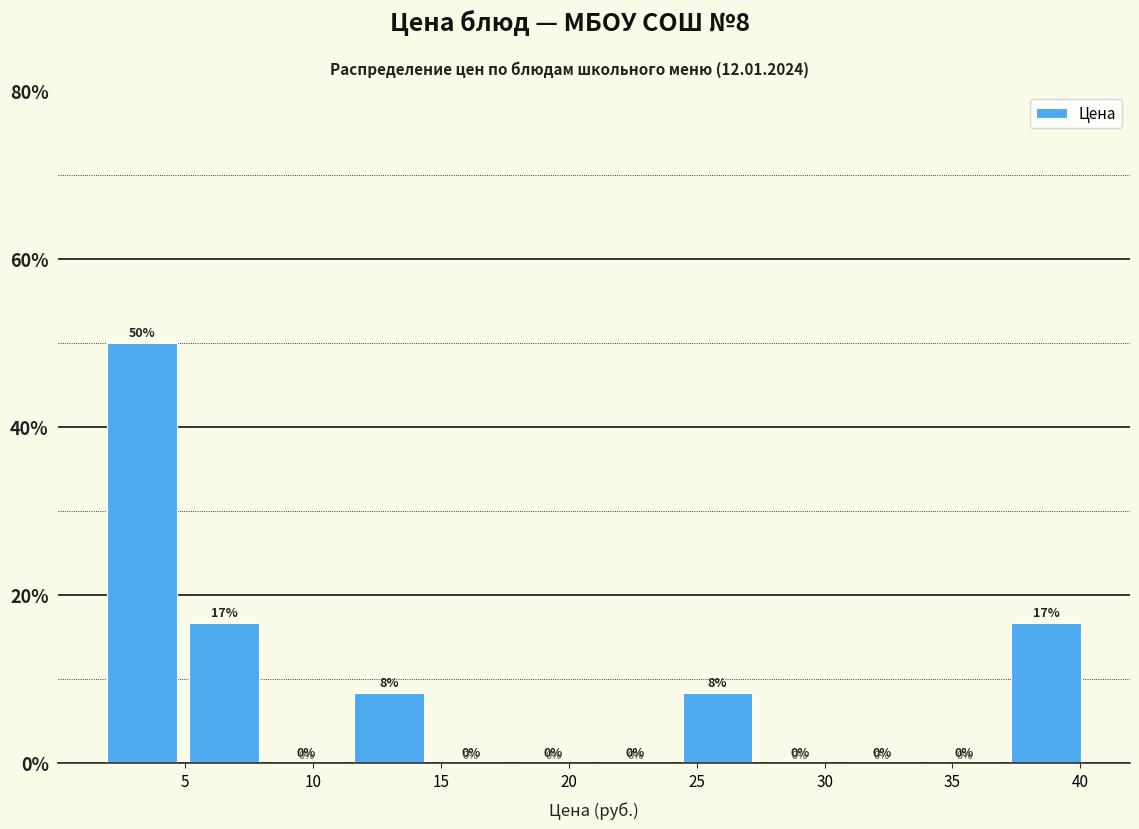

Which range on the x-axis has the tallest bar?

1.5 to 5.0